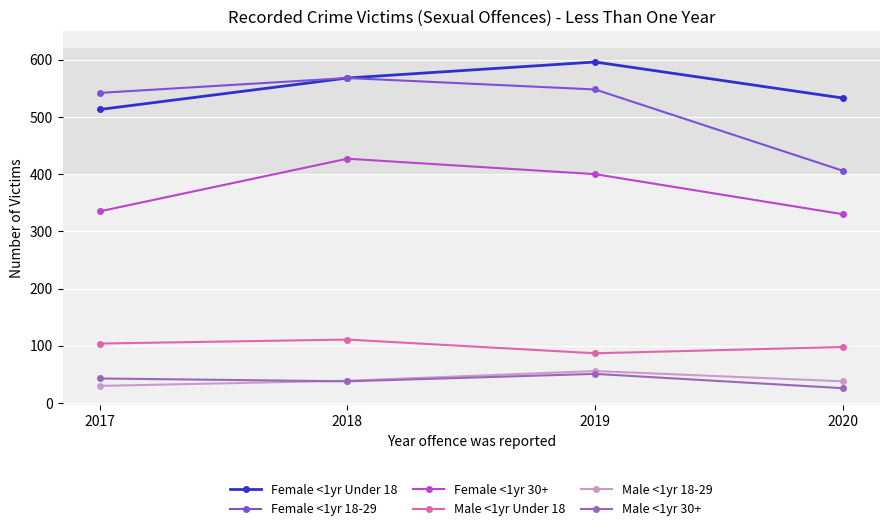

Which series has the largest range (max minus min)?

Female <1yr 18-29